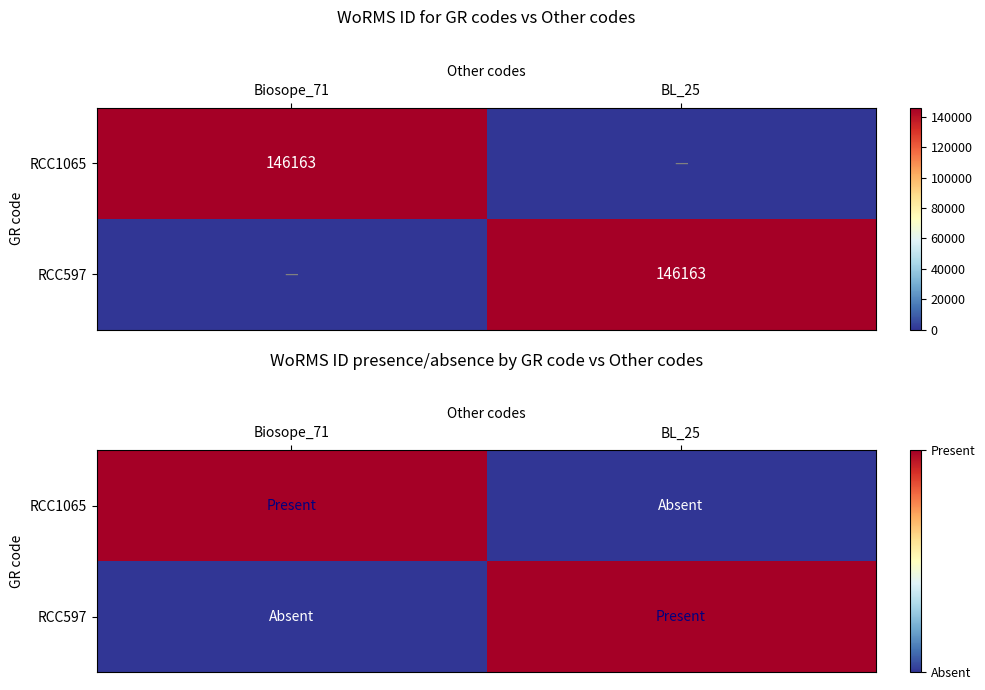

What is the total value across all series at BL_25?

1